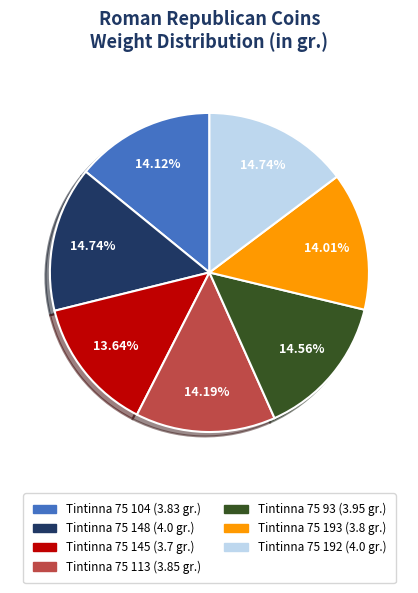

What percentage is the Tintinna 75 192 slice, to the nearest percent?

15%